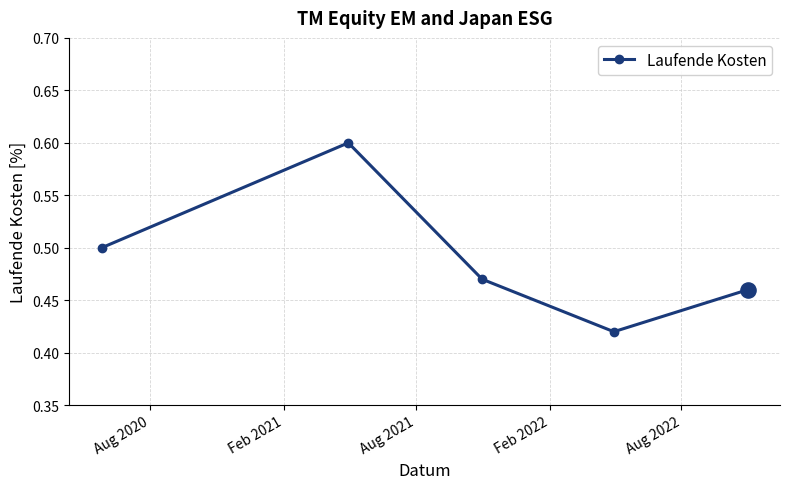

How many points are lower than both their immediate neighbors (excluding endpoints)?

1